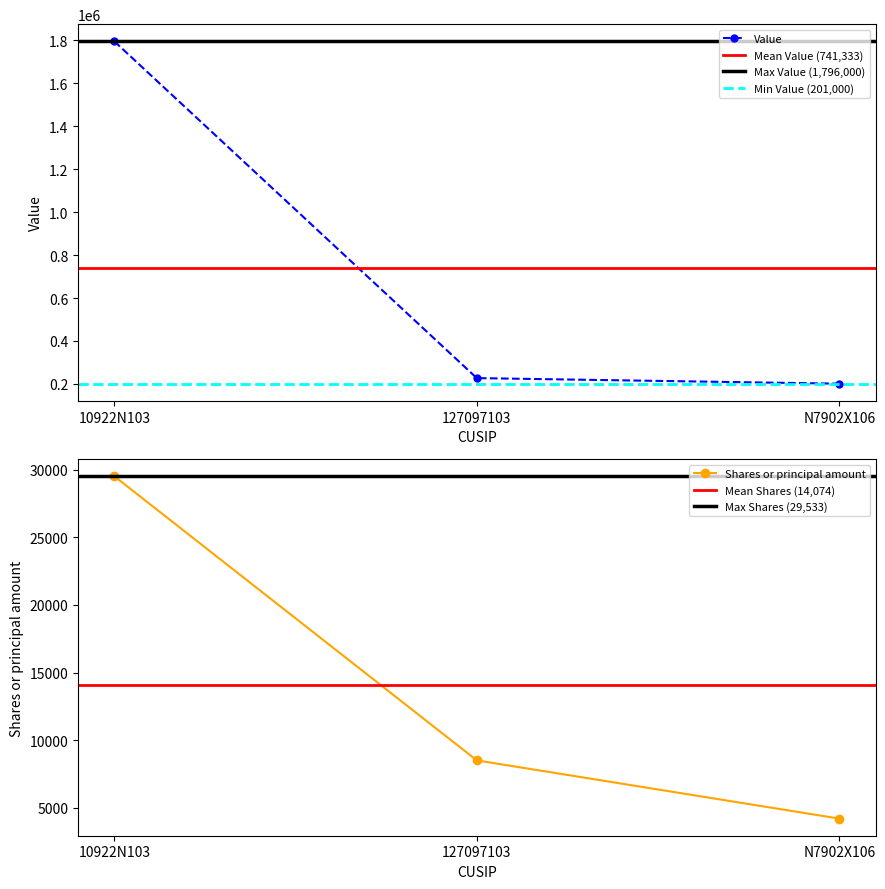

What position from the right is 127097103?

2